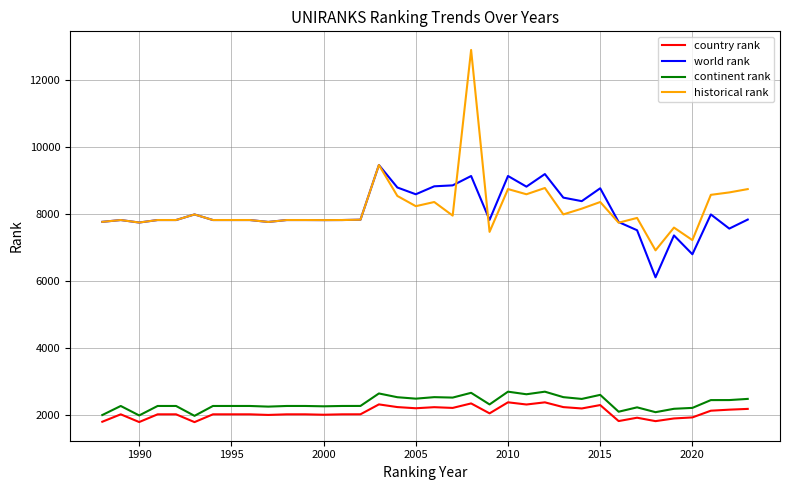

Which series has the widest spread of values?

historical rank